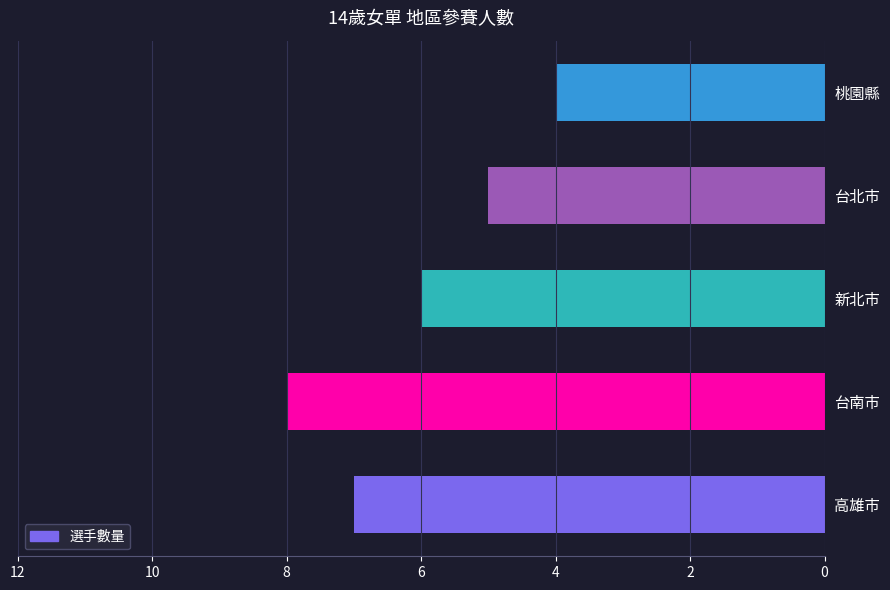

Reading bottom to top, extract all data points from this chart.

高雄市=7	台南市=8	新北市=6	台北市=5	桃園縣=4